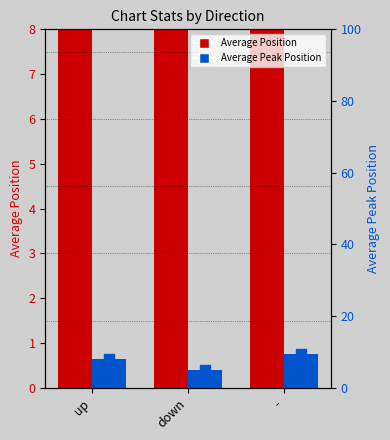

At which label does Average Peak Position reach its minimum?

down